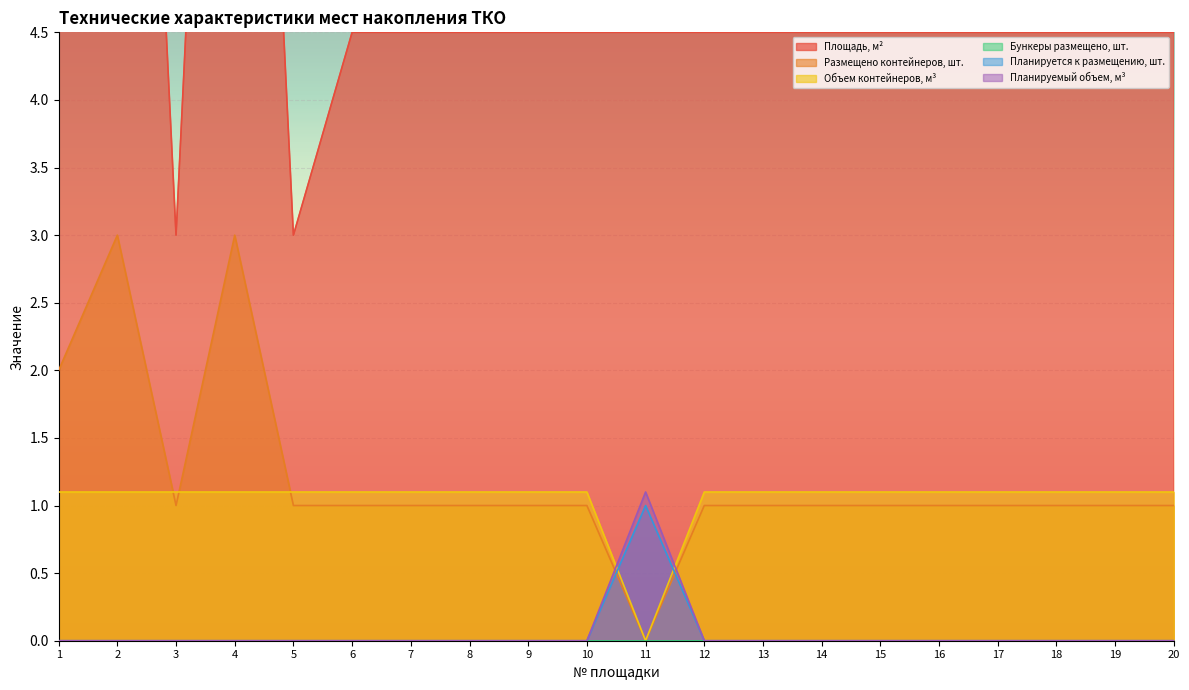

In Объем контейнеров, м³, how many points are higher than both neighbors (excluding endpoints)?

1